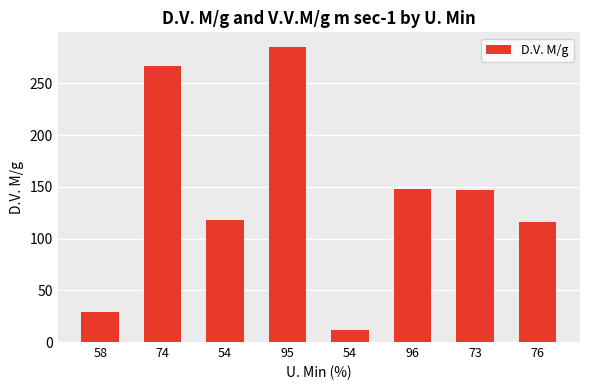

The value at 54 is 12. True or false?

True